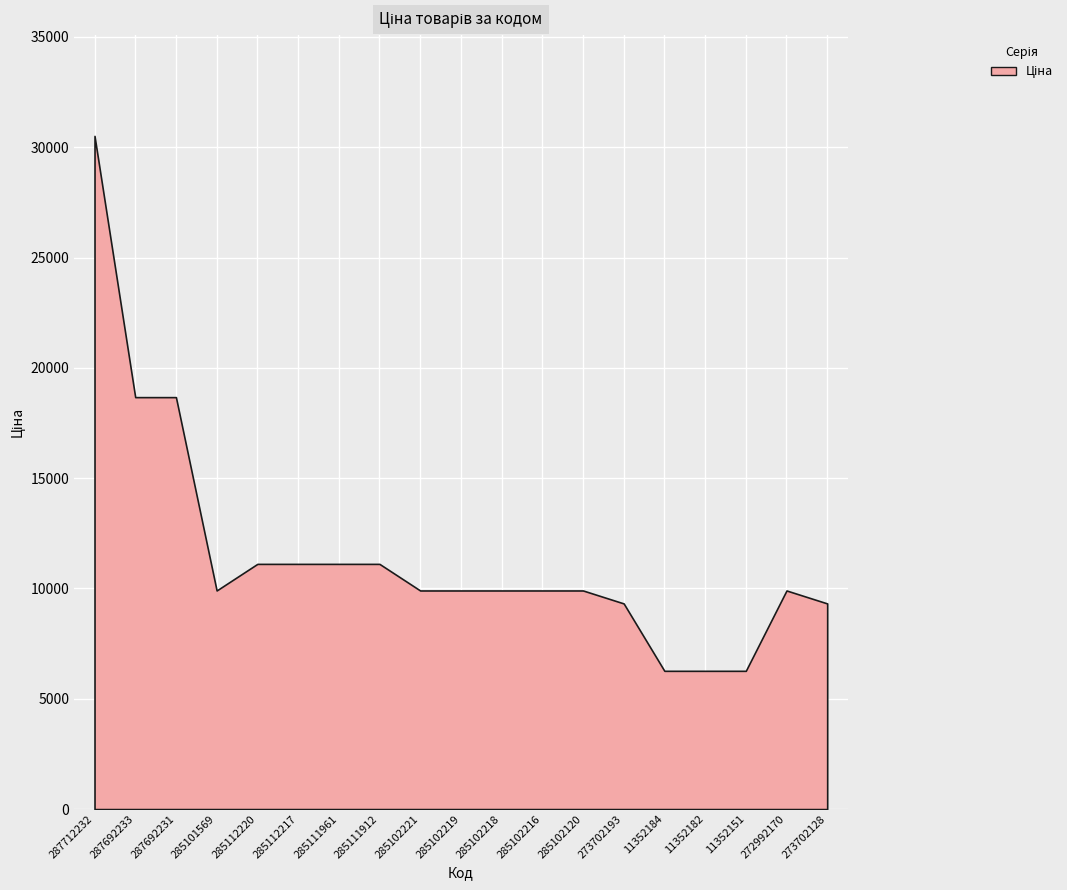

What is the change in value from 285102216 to 11352182?

-3641.8